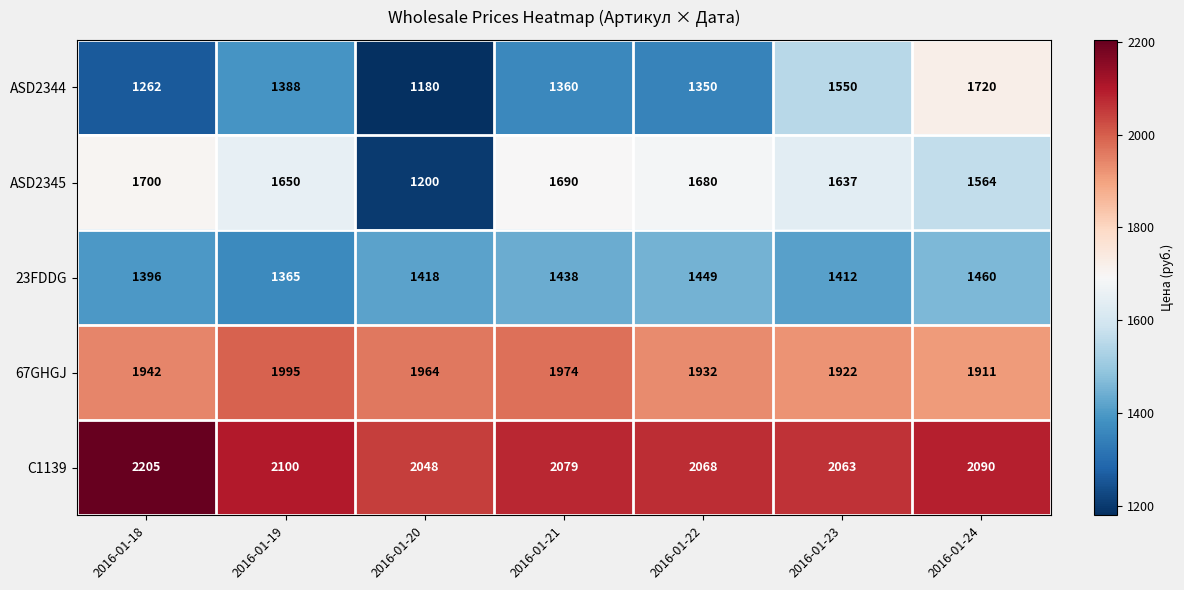

What is the smallest value displayed?

1180